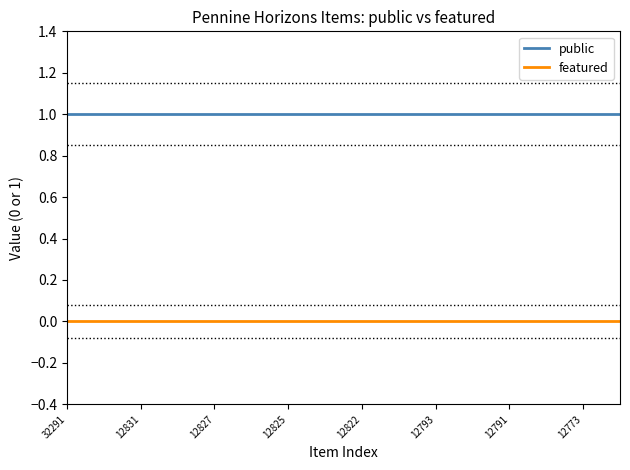

True or false: public and featured intersect in this chart.

False